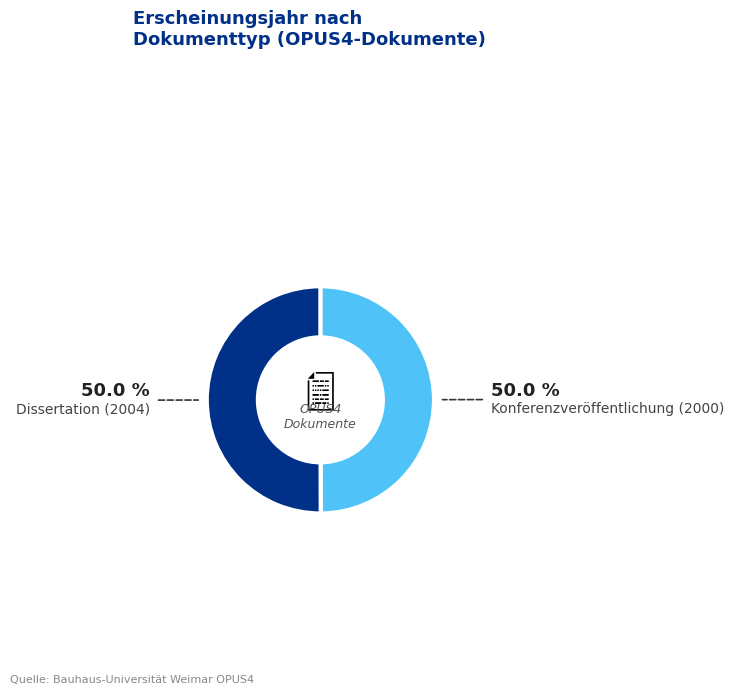

How many segments does this pie chart have?

2